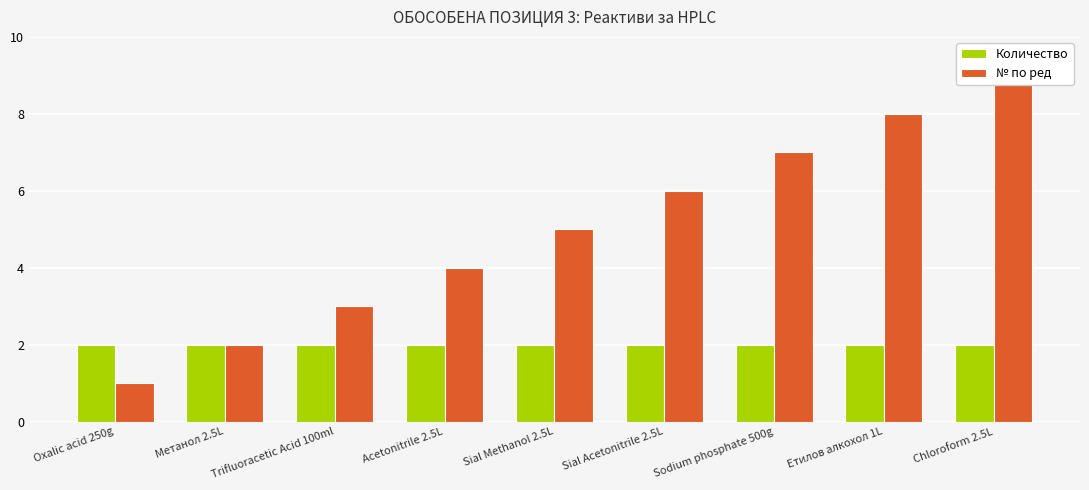

At which category is the sum across all series the highest?

Chloroform 2.5L